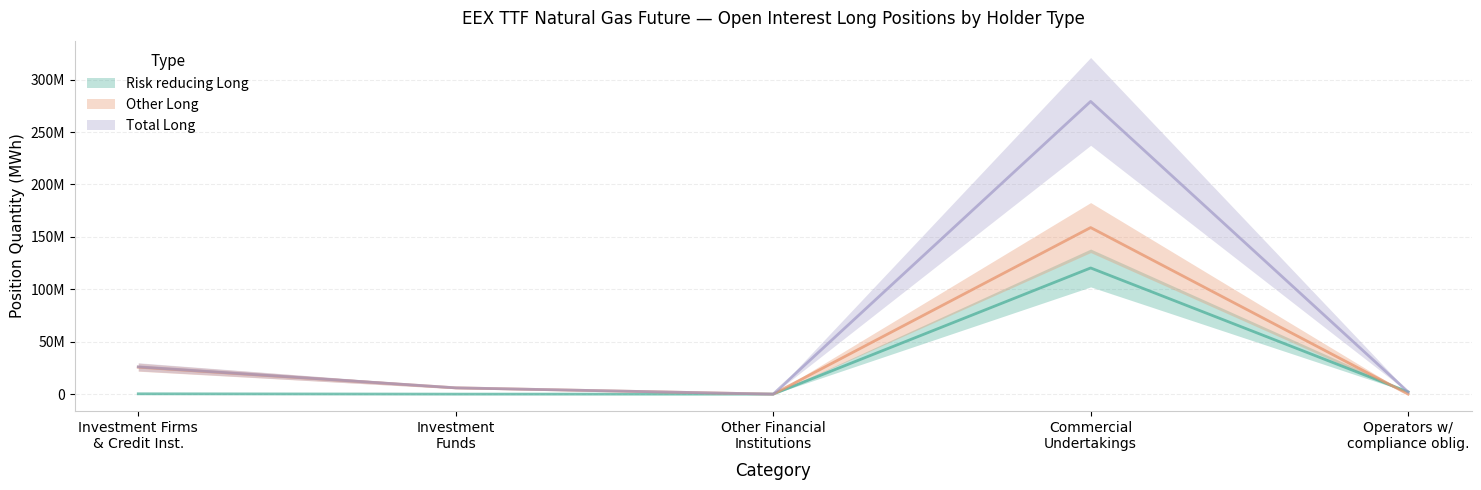

How many lines are shown in the chart?

3